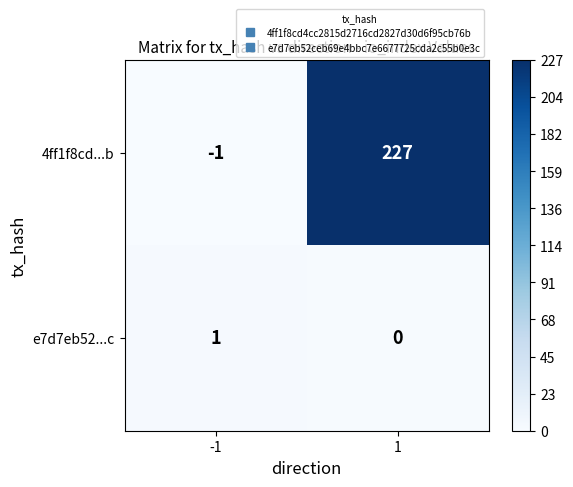

Which series changed the most between -1 and 1?

4ff1f8cd...b